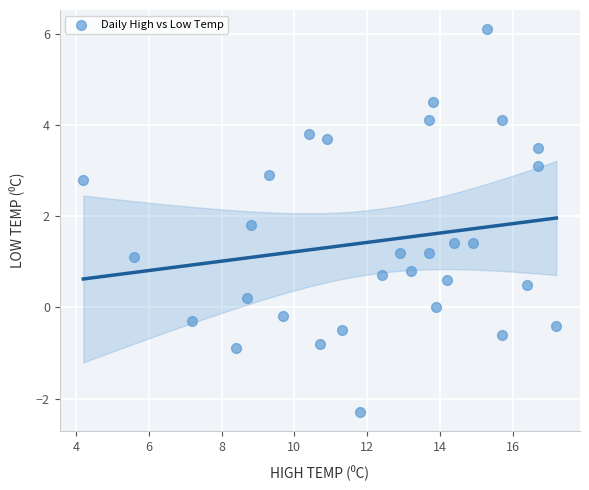

What Y value in the scatter plot is closest to 1?

1.1